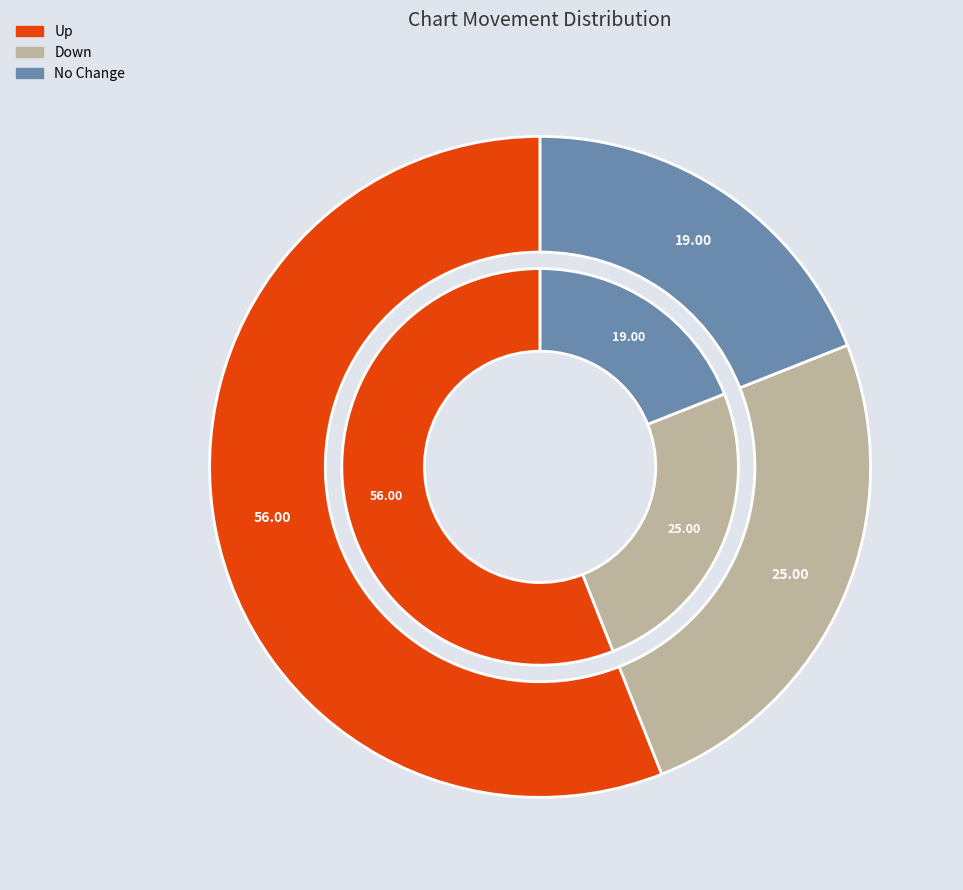

What percentage do down and - together represent?

44.0%